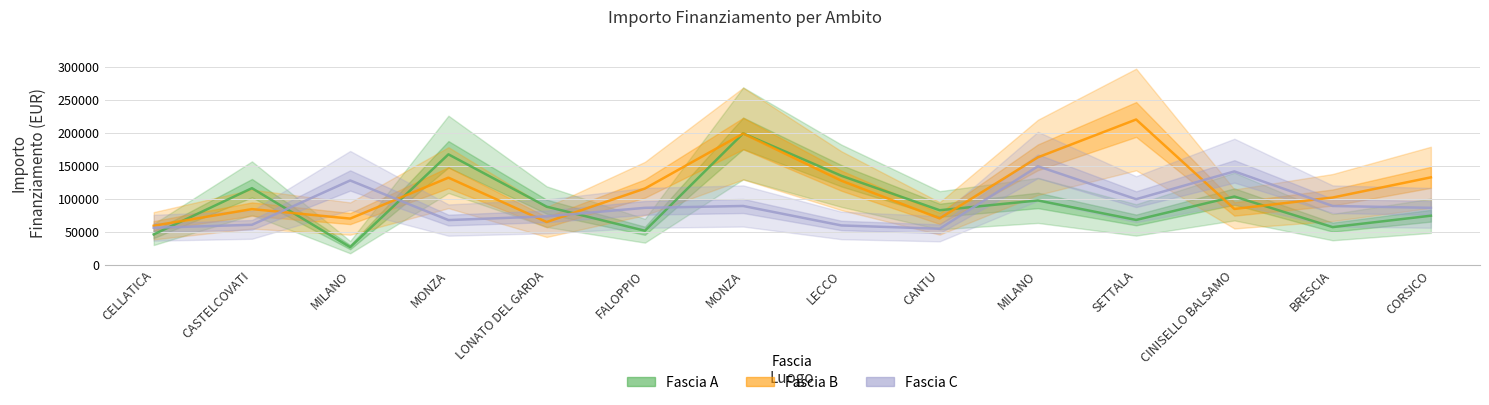

True or false: Fascia A has more than 1 points higher than both neighbors.

True